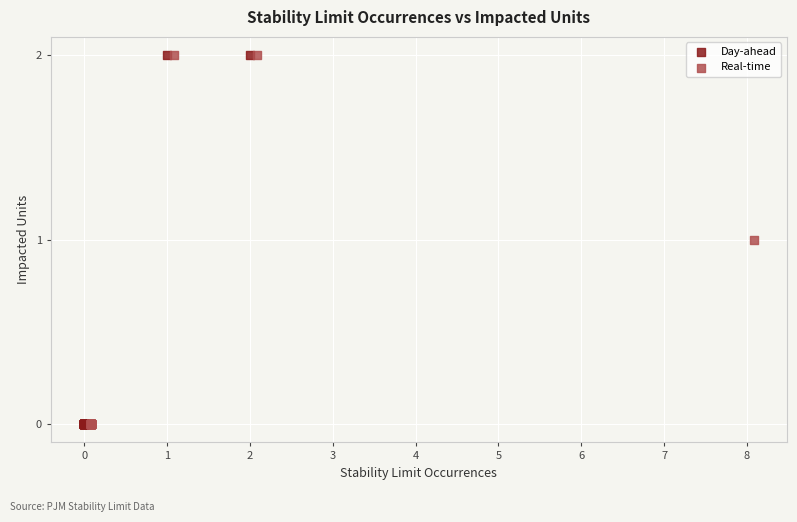

What are all the series names shown in the legend?

Day-ahead, Real-time